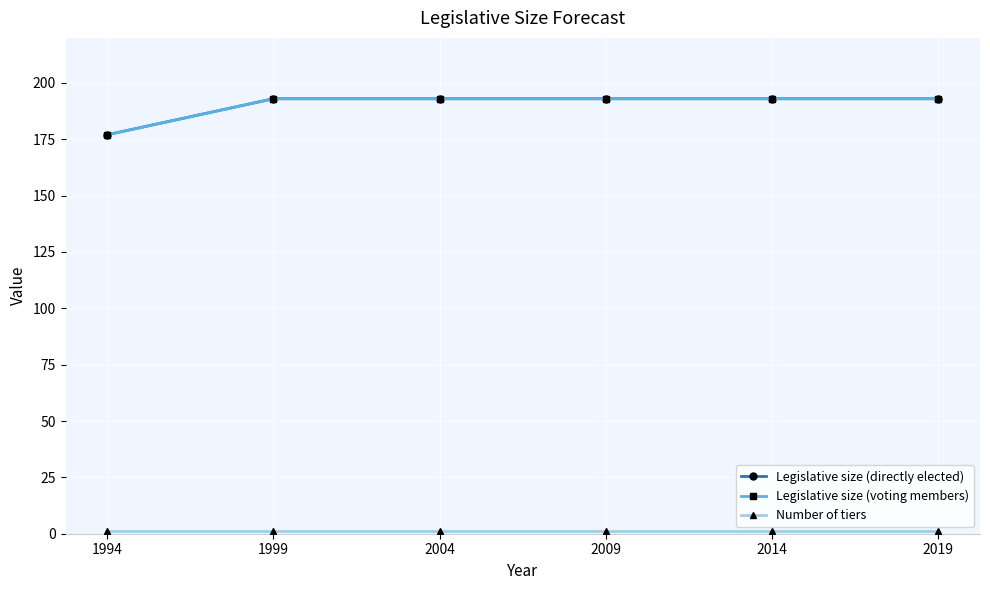

What is the difference between the maximum and minimum values in the Legislative size (directly elected) series?

16